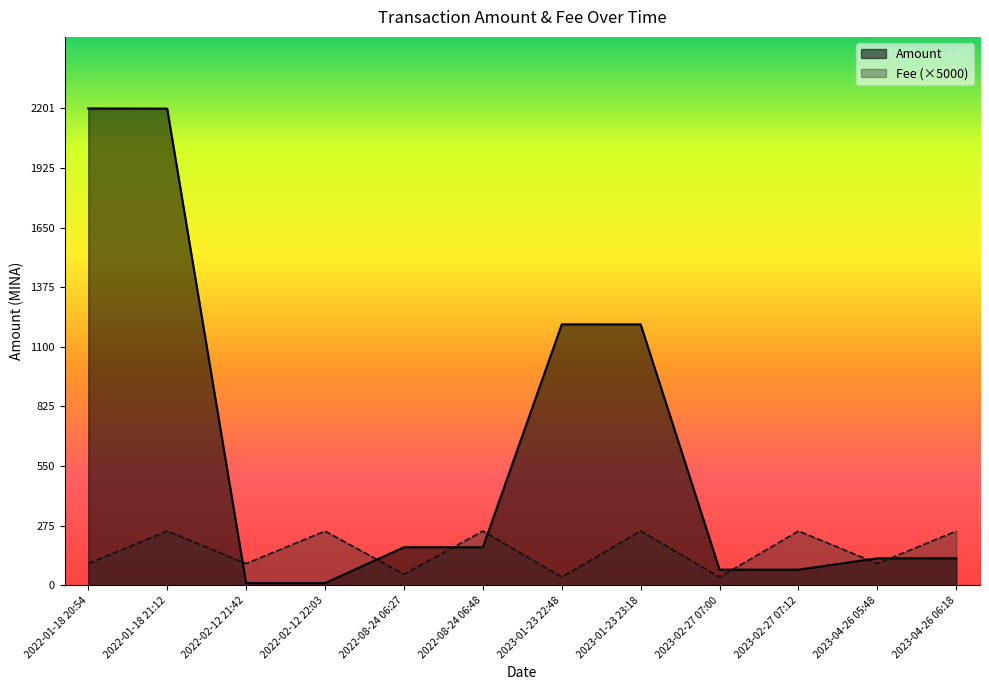

Rank the series by their maximum value, from lowest to highest.

Fee, Amount